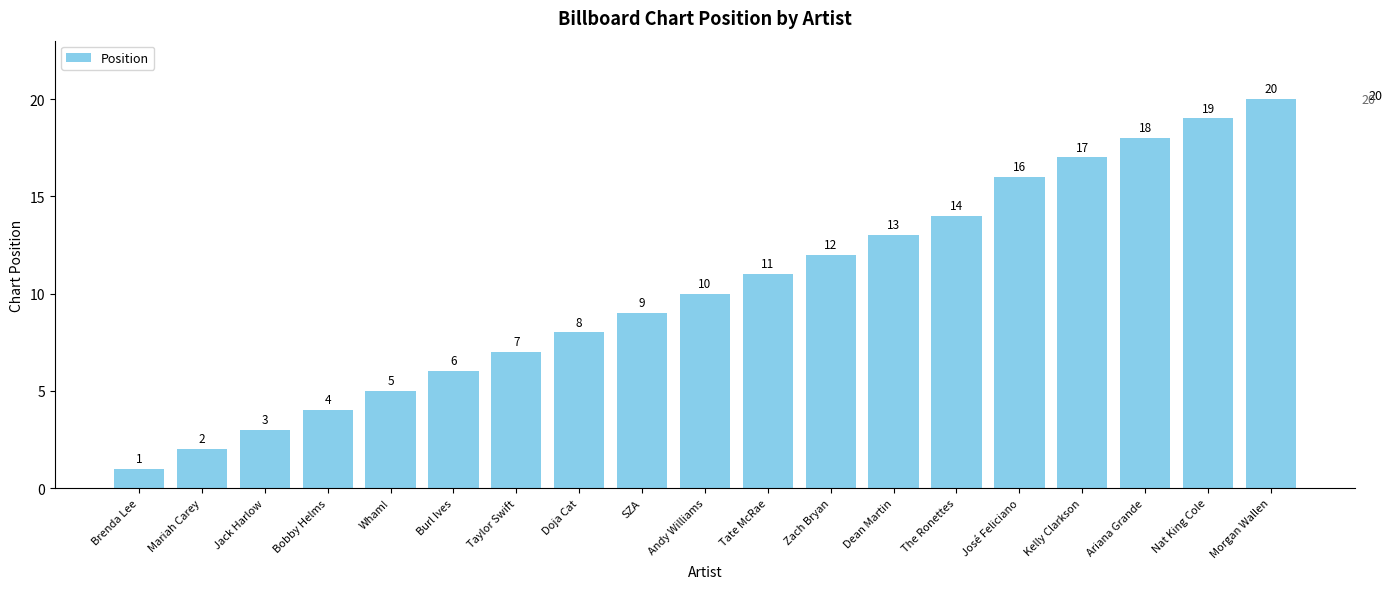

Rank the categories by value from highest to lowest.

Morgan Wallen, Nat King Cole, Ariana Grande, Kelly Clarkson, José Feliciano, The Ronettes, Dean Martin, Zach Bryan, Tate McRae, Andy Williams, SZA, Doja Cat, Taylor Swift, Burl Ives, Wham!, Bobby Helms, Jack Harlow, Mariah Carey, Brenda Lee